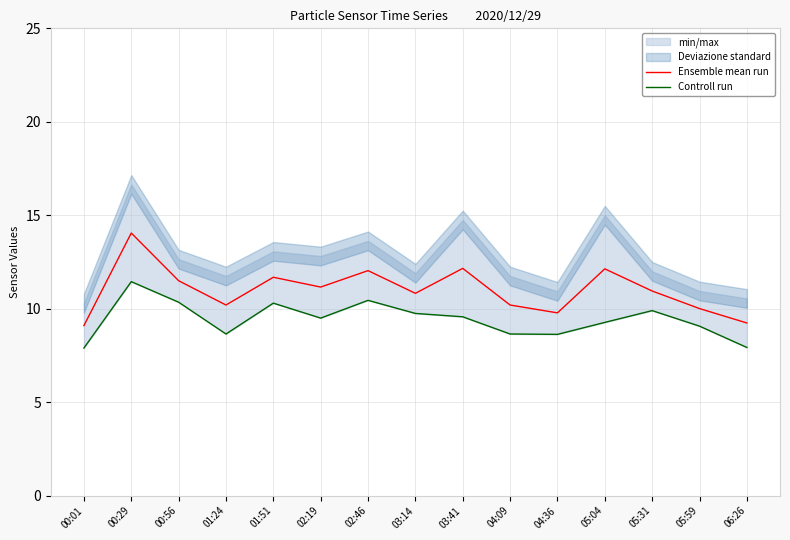

True or false: Controll run and Ensemble mean run cross at least once.

False